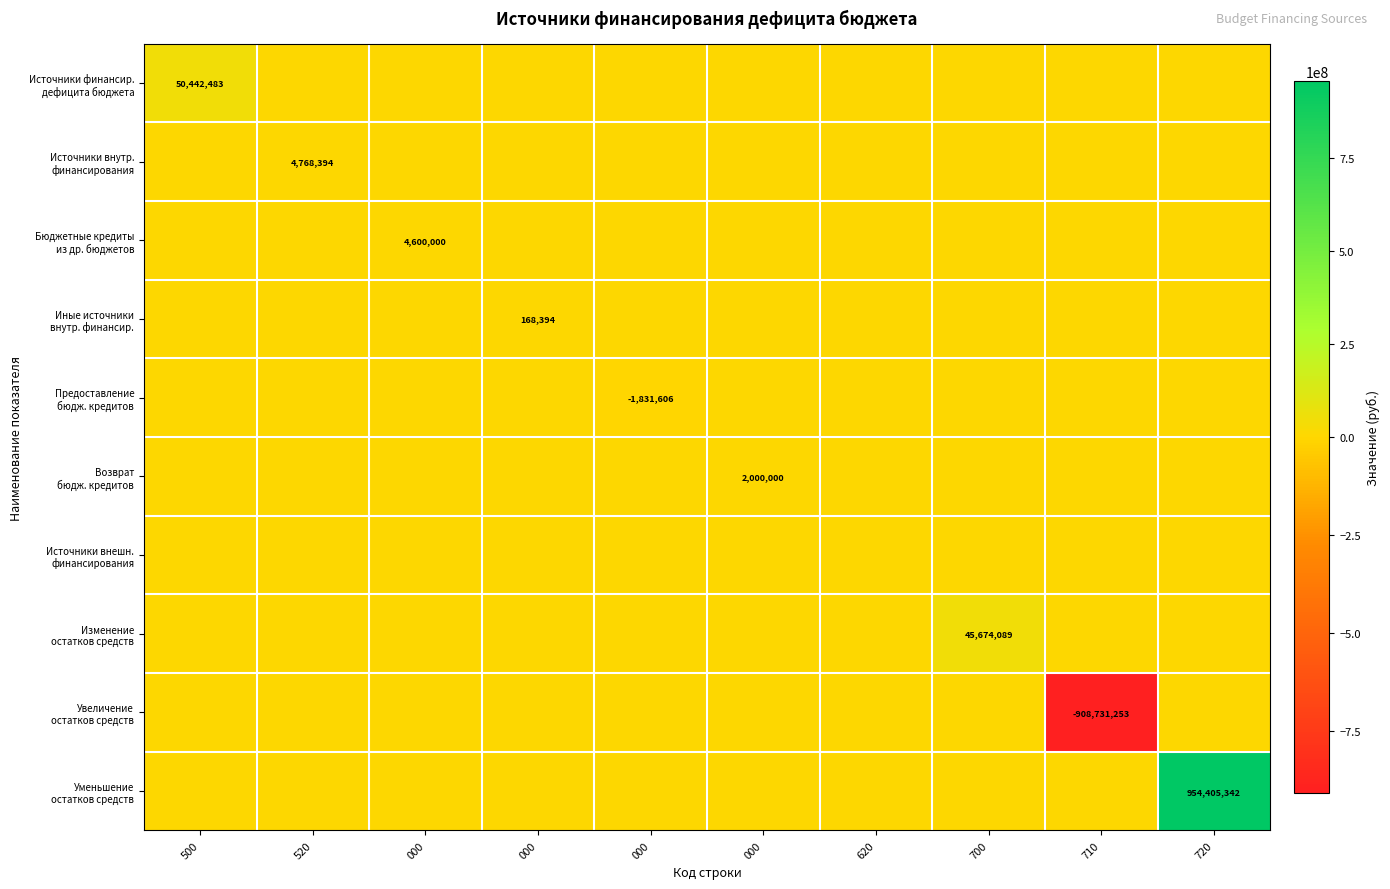

Which series has the largest total across all categories?

Уменьшение остатков средств